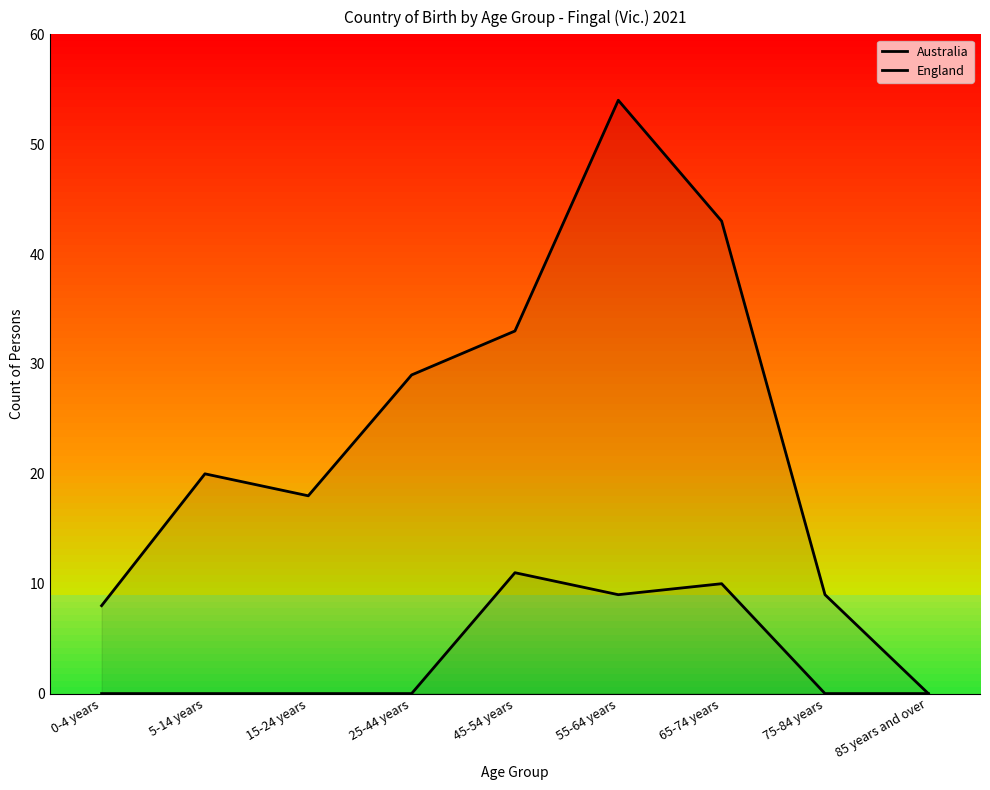

Is the value of Australia at 15-24 years greater than the value of England at 0-4 years?

Yes